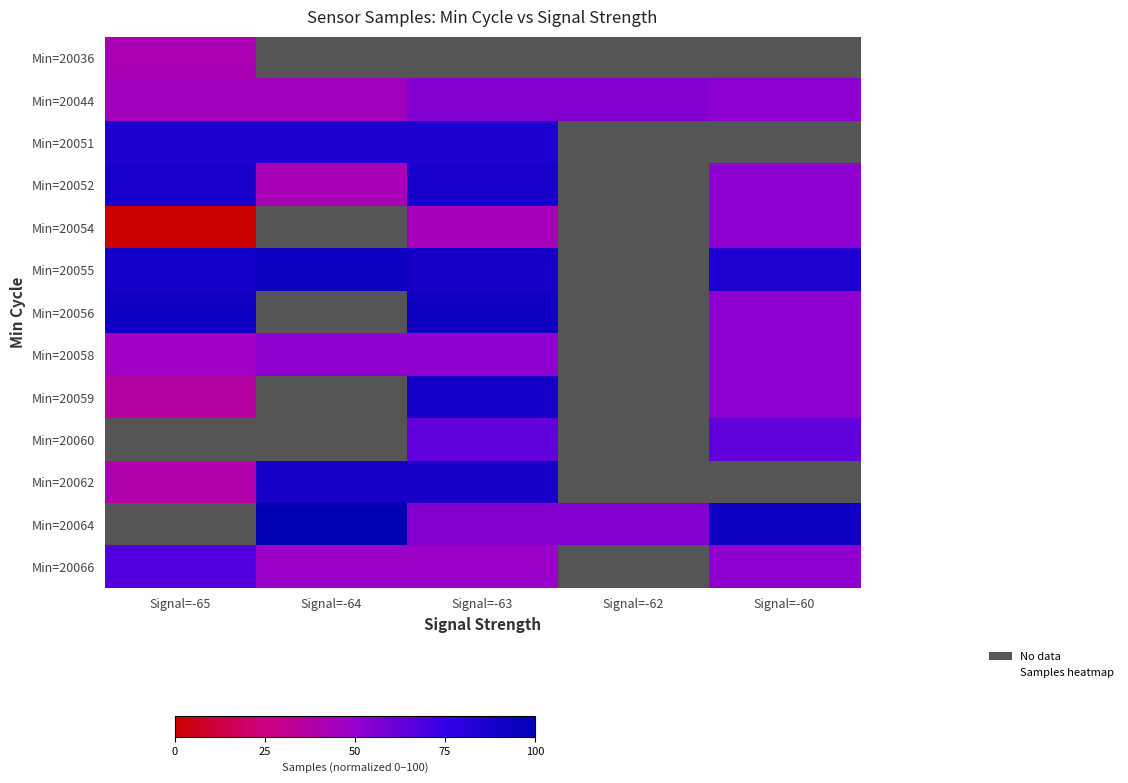

At which category does the chart reach its minimum across all series?

Signal=-65